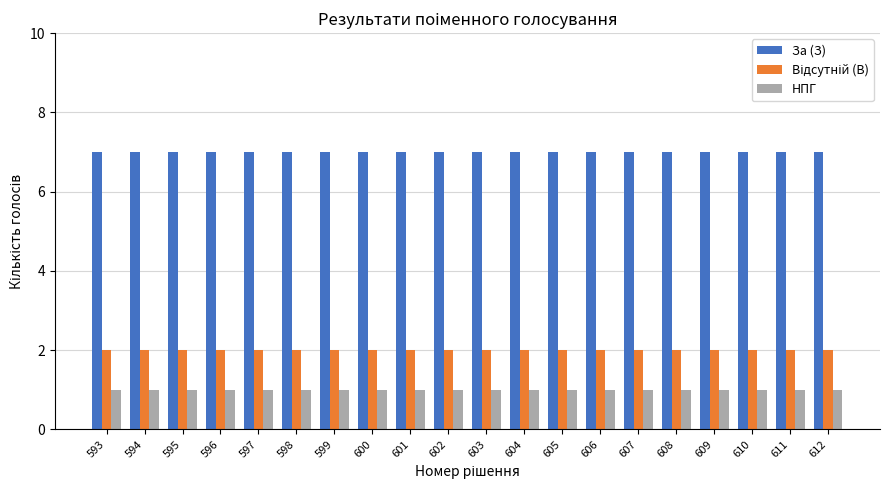

What is the total value across all series at 596?

10